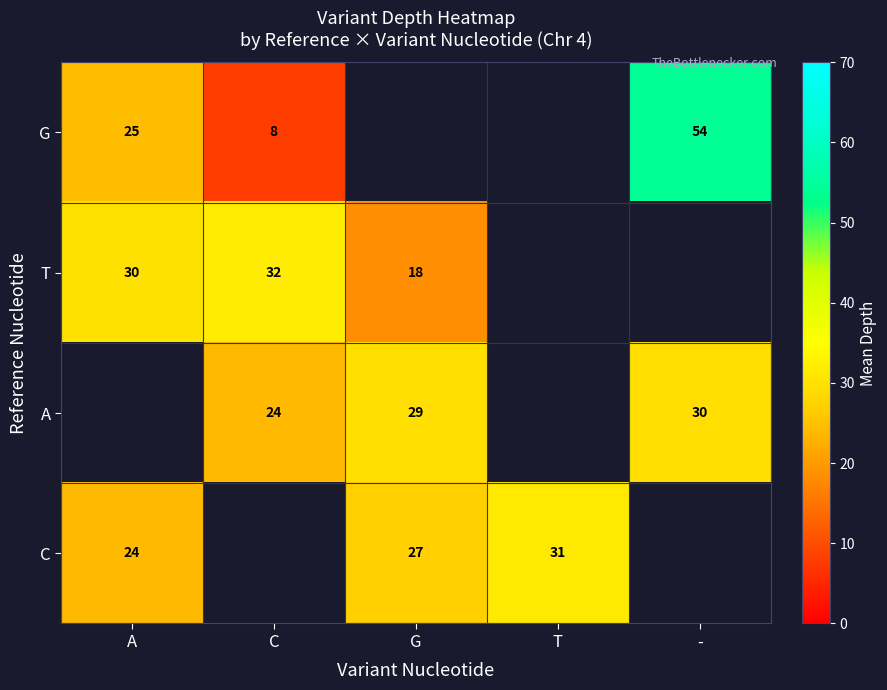

The value of A at - is 46.5. True or false?

False